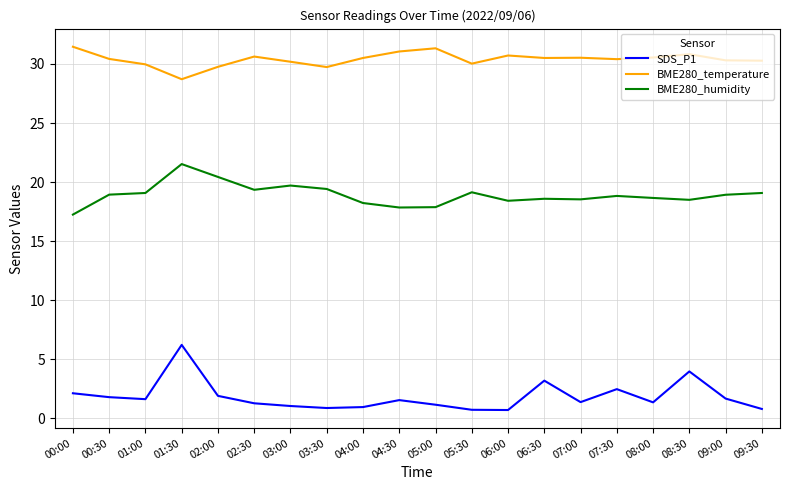

What is the difference between the maximum and minimum values in the SDS_P1 series?

5.5